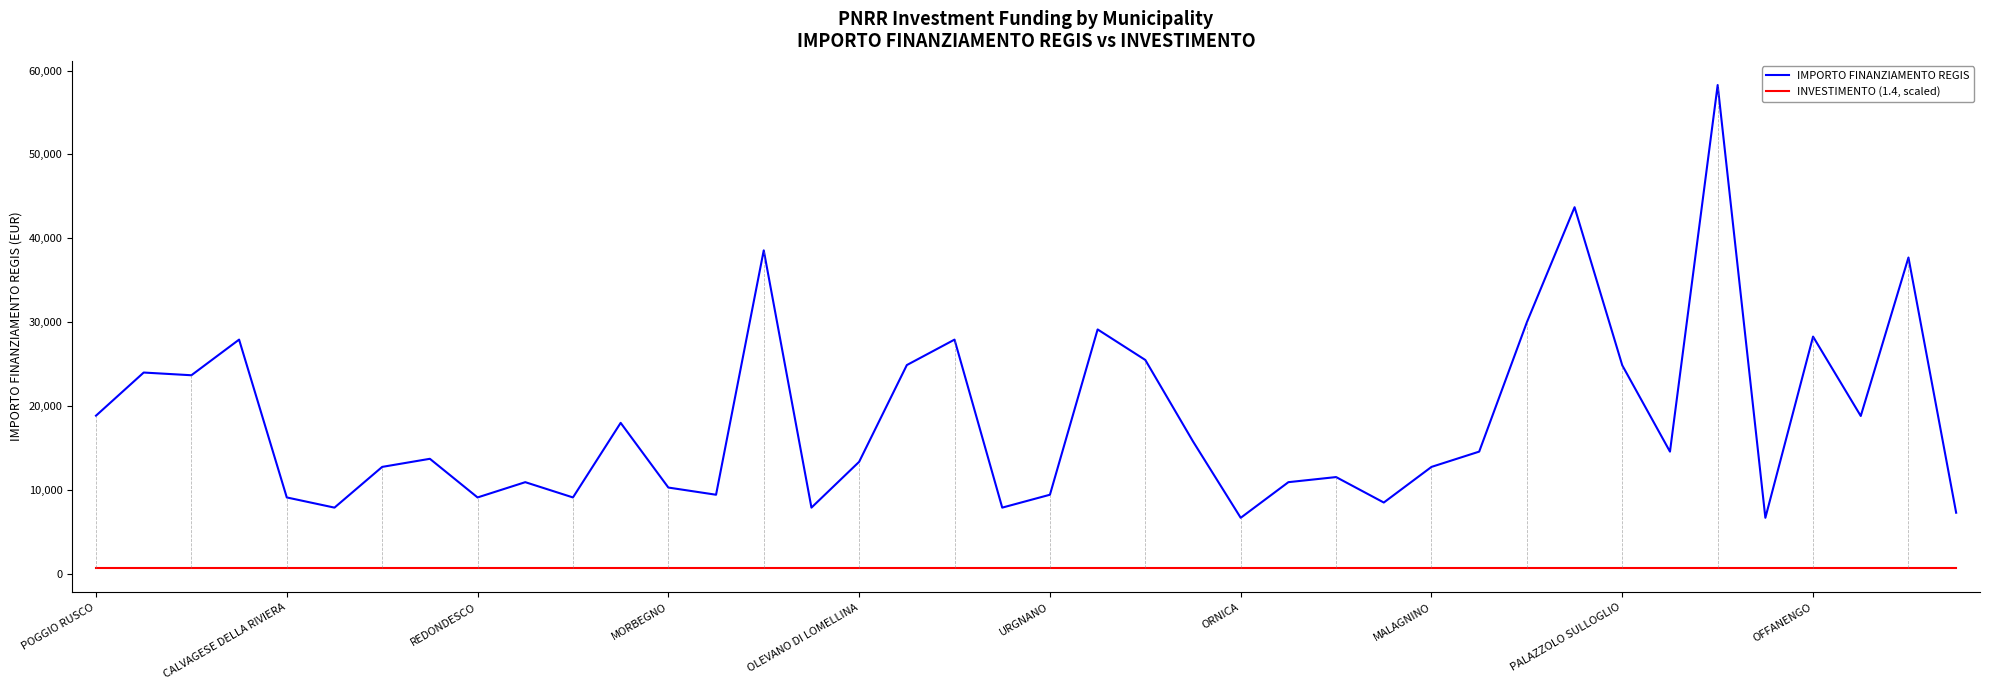

Which series has the largest range (max minus min)?

IMPORTO FINANZIAMENTO REGIS